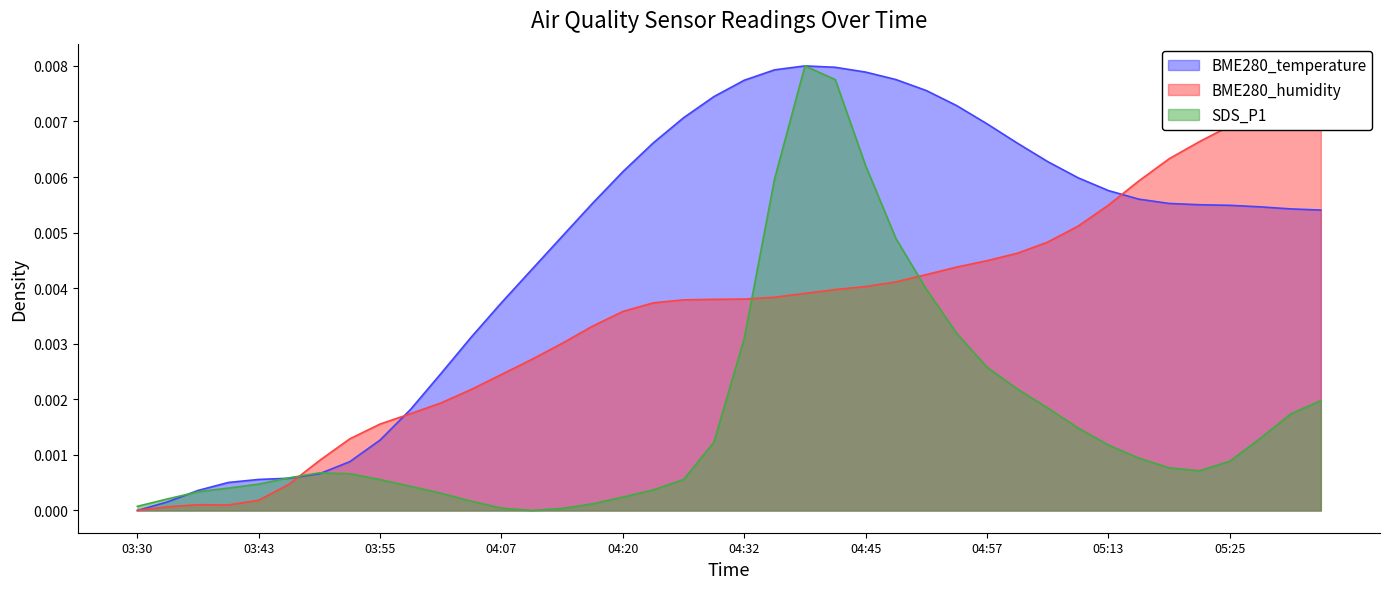

At which label is BME280_humidity closest to 0?

03:30